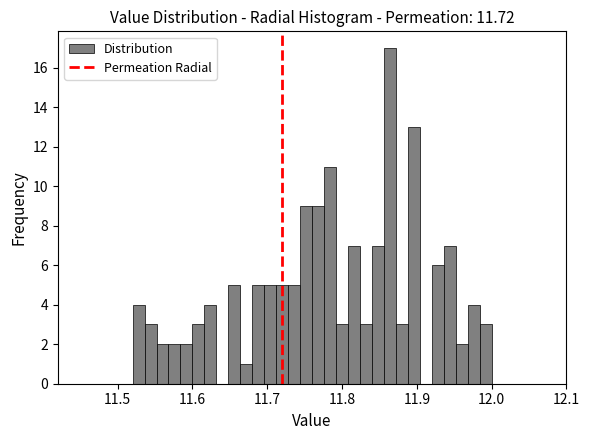

Around what value on the x-axis is the tallest bar? Give the approximate position of its centre, as read against the axis.

11.86